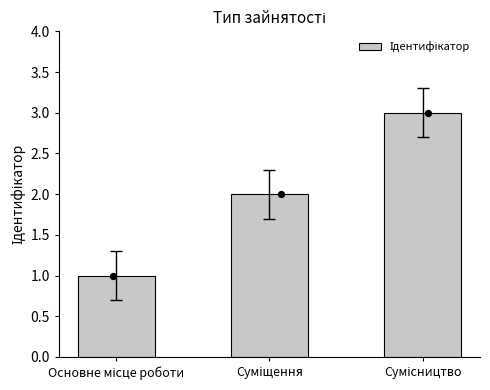

Which has a higher value, Основне місце роботи or Суміщення?

Суміщення